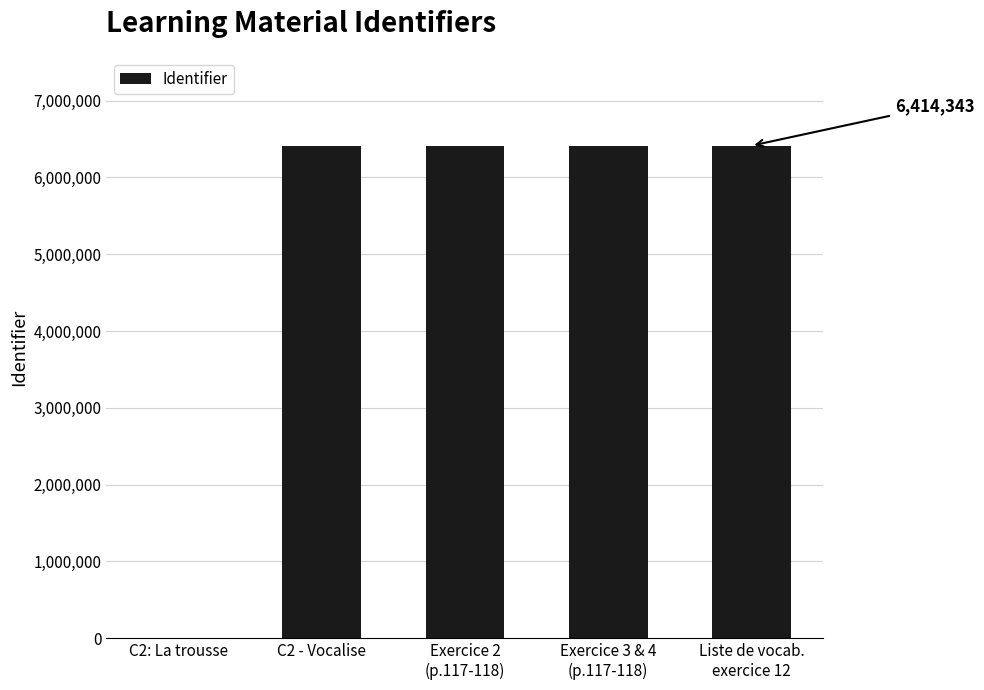

Between C2: La trousse and C2 - Vocalise, which is larger?

C2 - Vocalise